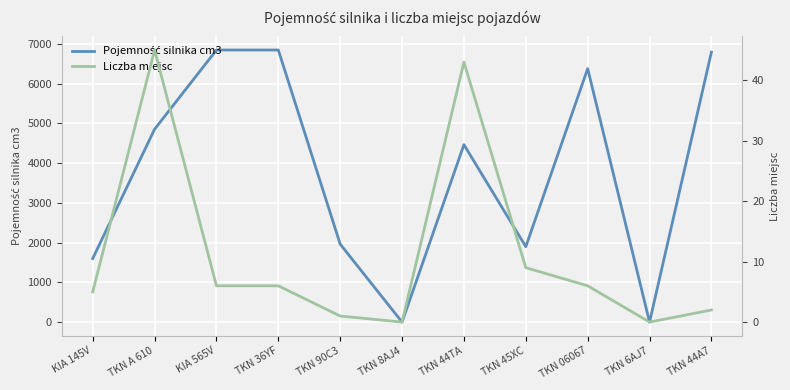

Reading left to right, what are all the values shown in this chart?

Pojemność silnika cm3: KIA 145V=1598.0	TKN A 610=4850.0	KIA 565V=6842.0	TKN 36YF=6842.0	TKN 90C3=1960.0	TKN 8AJ4=0.0	TKN 44TA=4461.7	TKN 45XC=1896.0	TKN 06067=6374.0	TKN 6AJ7=0.0	TKN 44A7=6788.0
Liczba miejsc: KIA 145V=5.0	TKN A 610=45.0	KIA 565V=6.0	TKN 36YF=6.0	TKN 90C3=1.0	TKN 8AJ4=0.0	TKN 44TA=43.0	TKN 45XC=9.0	TKN 06067=6.0	TKN 6AJ7=0.0	TKN 44A7=2.0